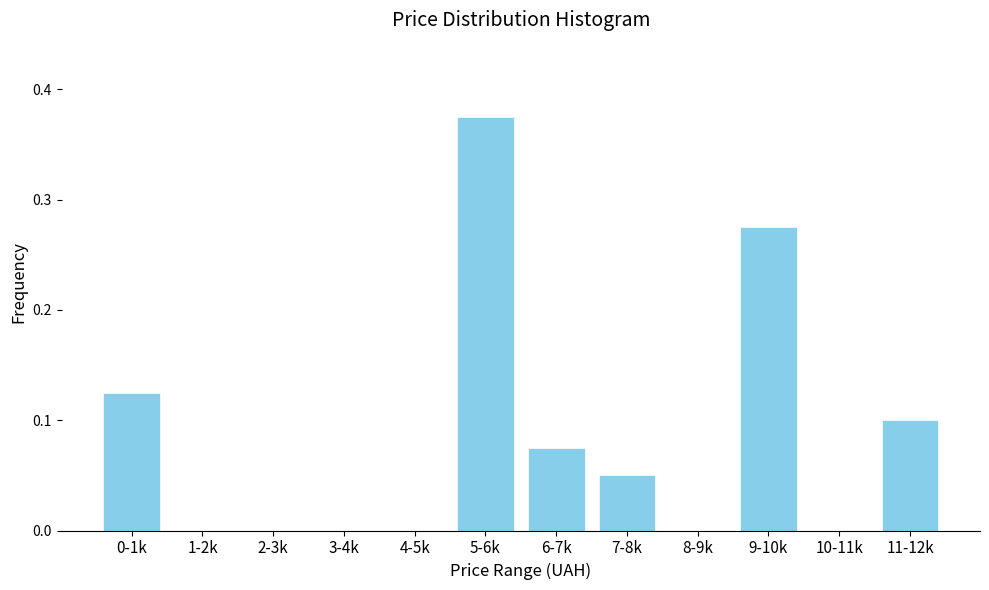

The value at 2-3k is 0.0. True or false?

True